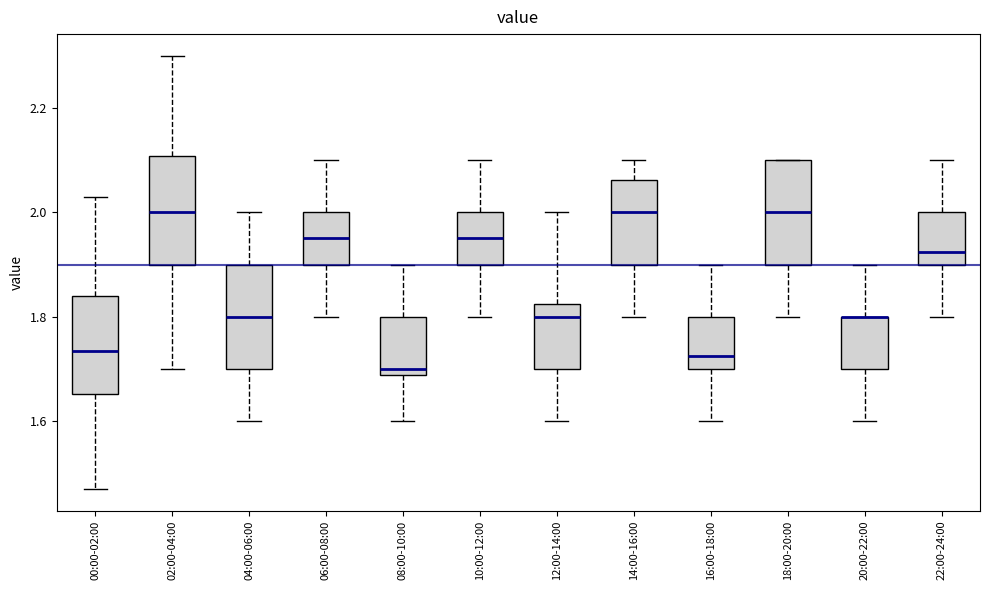

Where is the lower edge of the box for 18:00-20:00 on the y-axis? The values are not printed on the chart, so give them approximately, as read against the axis.

1.90